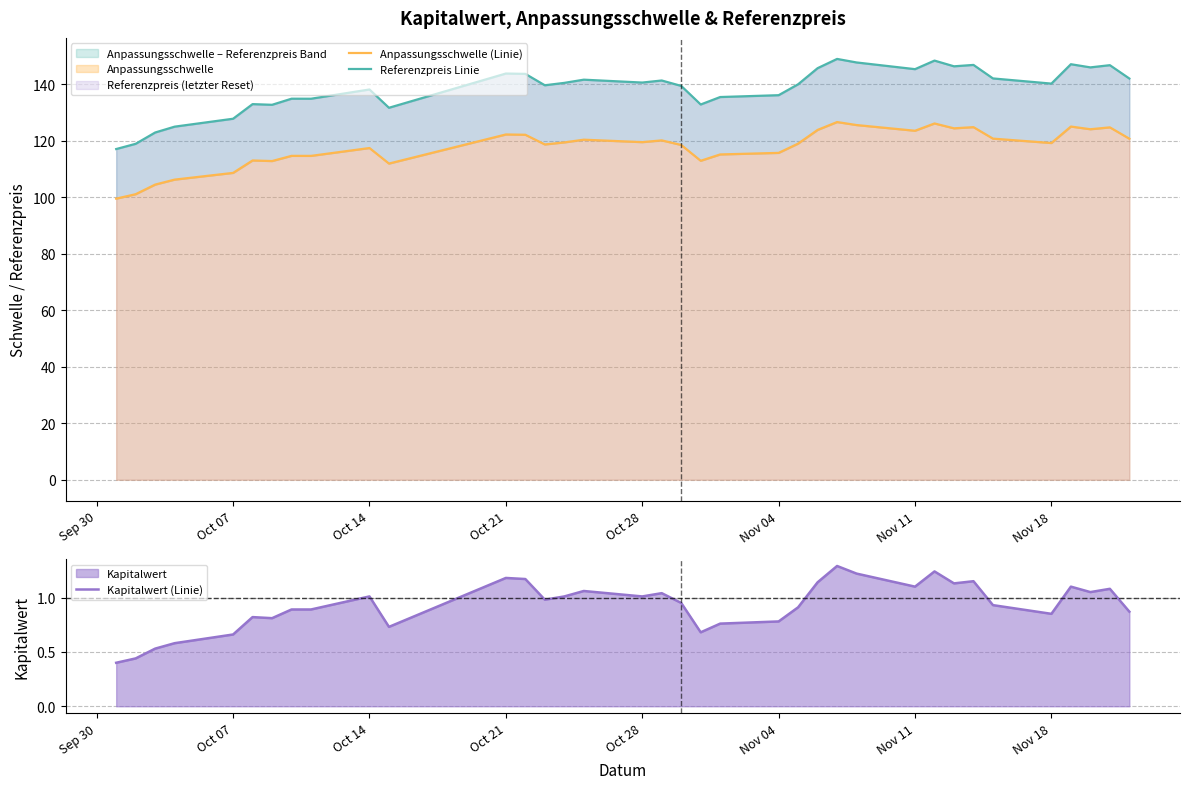

What is the maximum value for Kapitalwert (Linie)?

1.3